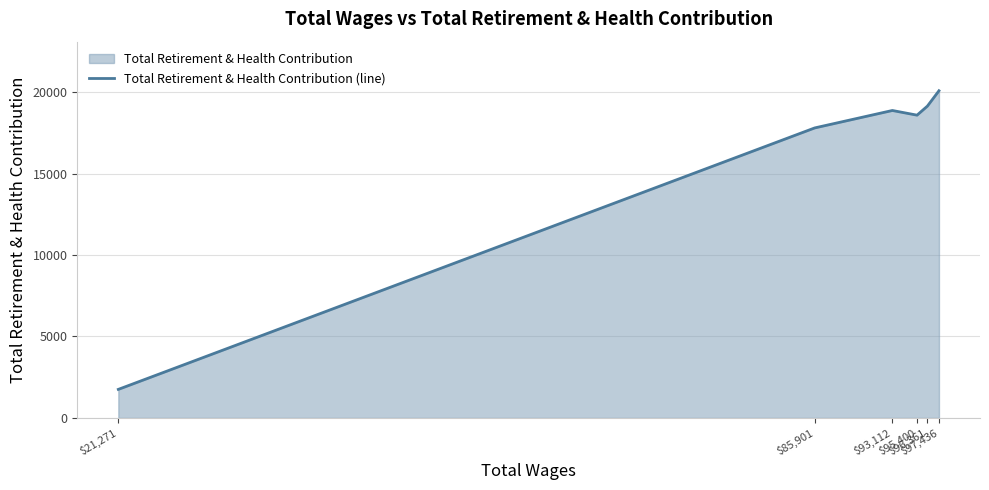

List the labels in order of value, largest first.

$97,436, $96,361, $93,112, $95,400, $85,901, $21,271